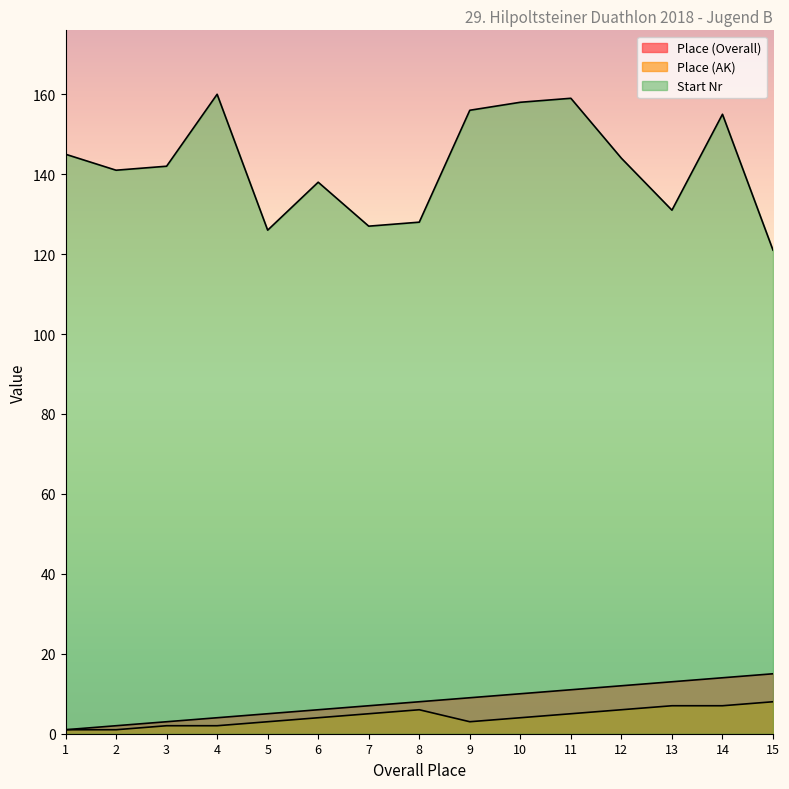

At which category is the sum across all series the highest?

14